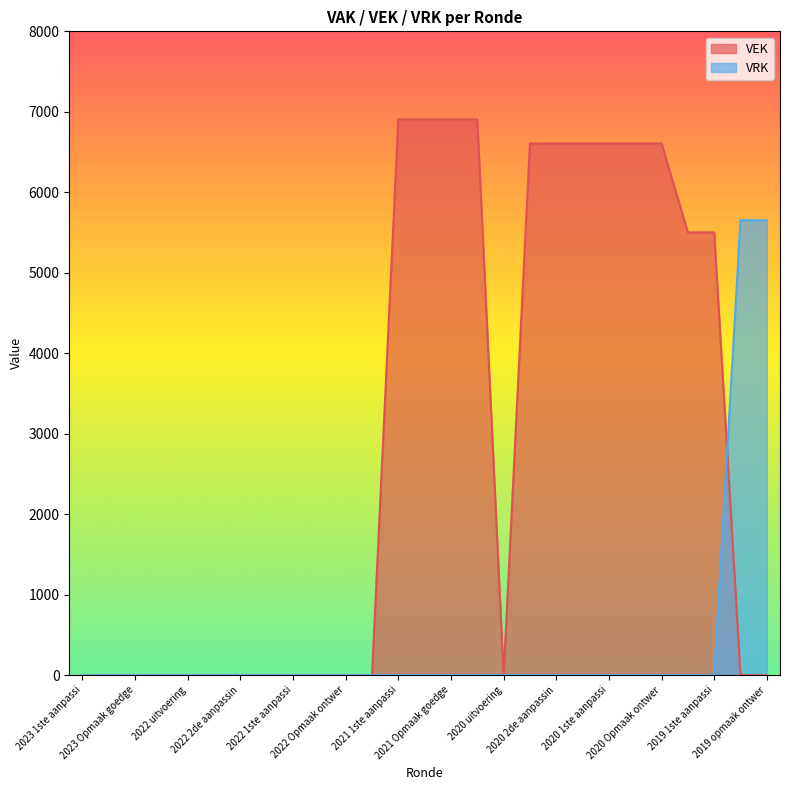

Rank the series by their maximum value, from highest to lowest.

VEK, VRK